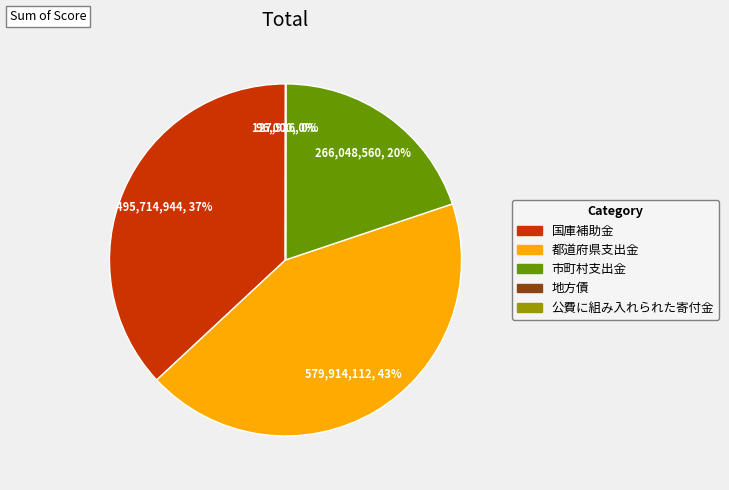

Is 都道府県支出金 the majority of the pie?

No